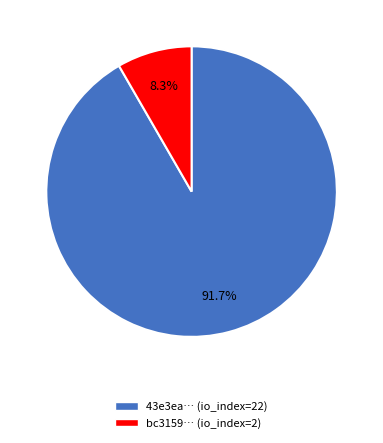

Combined, what portion of the pie is bc3159… (io_index=2) and 43e3ea… (io_index=22)?

100.0%